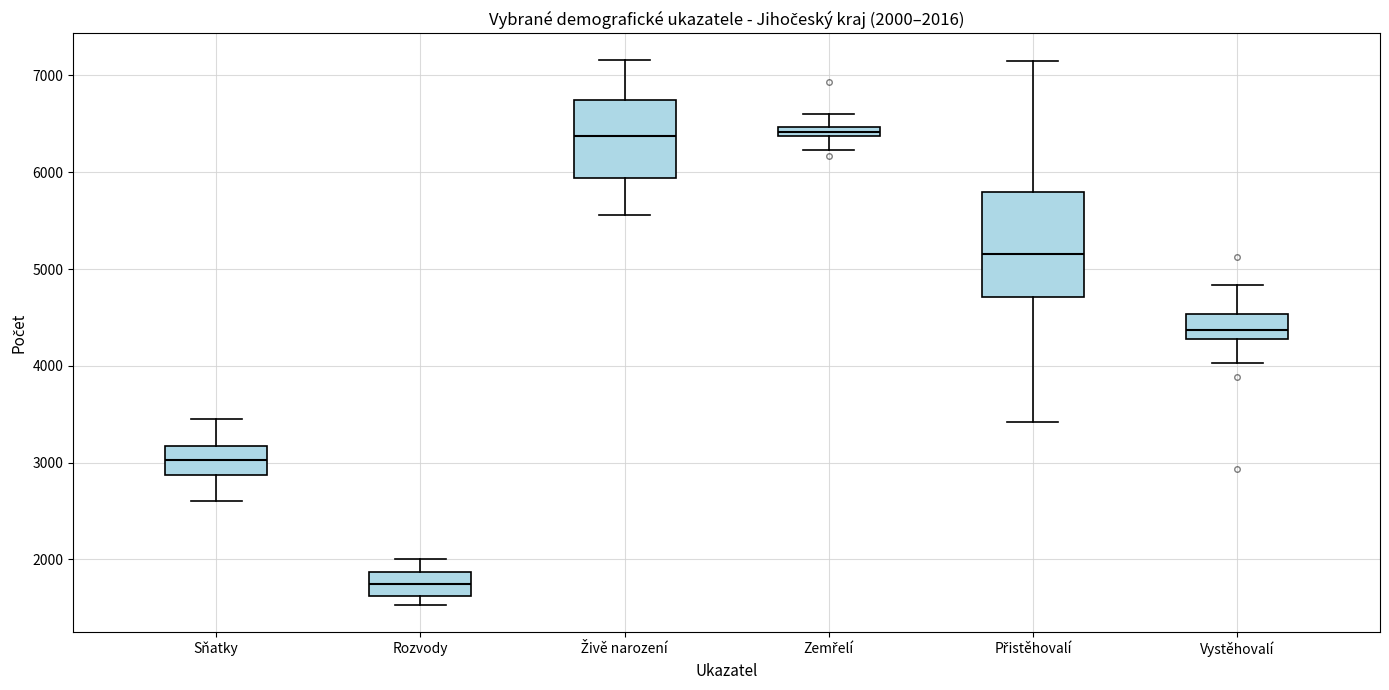

Comparing the boxes themselves (not the whiskers), which one is the tallest?

Přistěhovalí